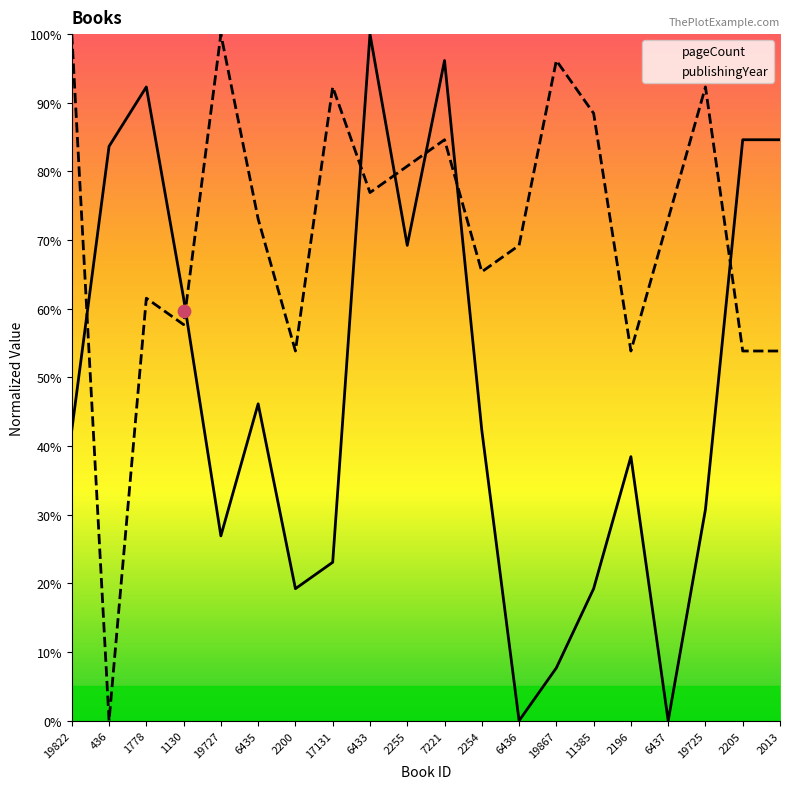

At which category is the sum across all series the highest?

7221